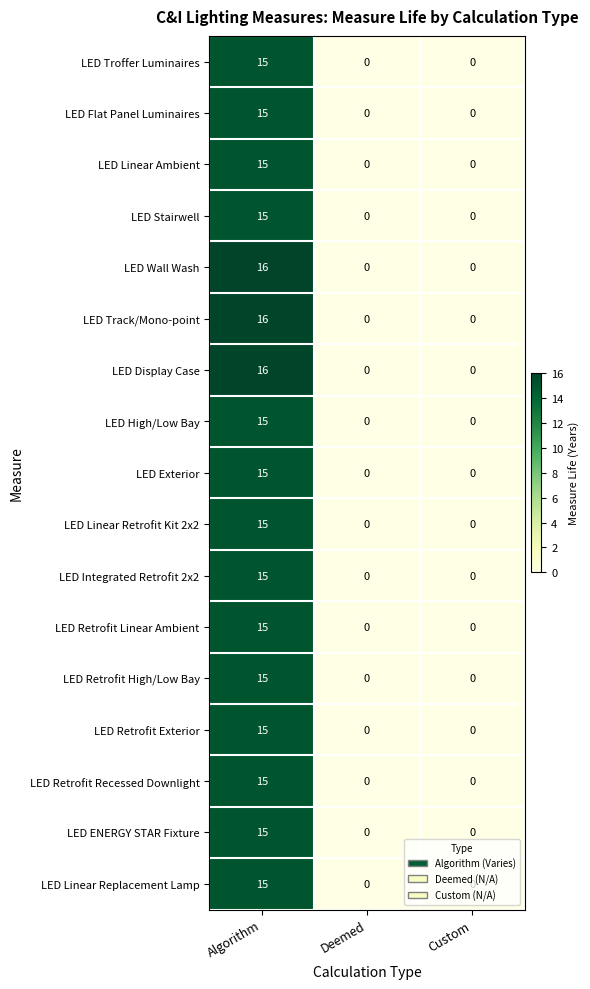

What is the difference between the LED Wall Wash values at Algorithm and Deemed?

16